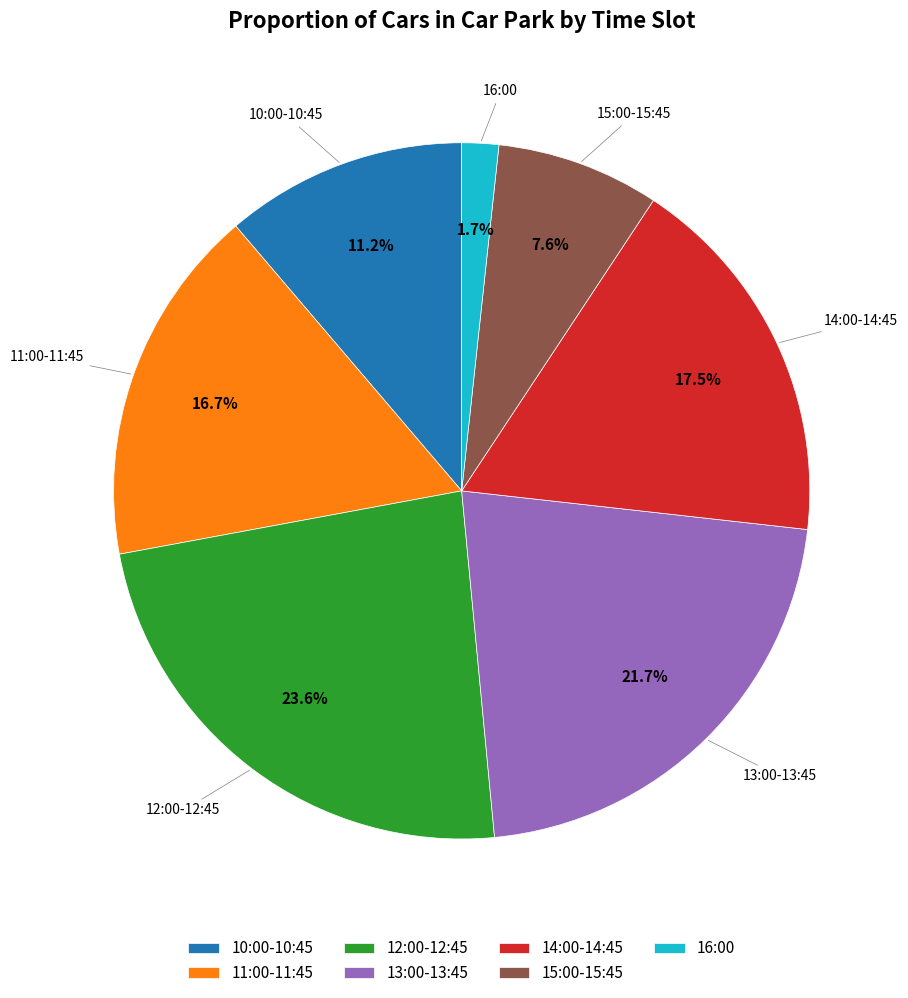

What is the total percentage of 16:00 and 13:00-13:45?

23.4%